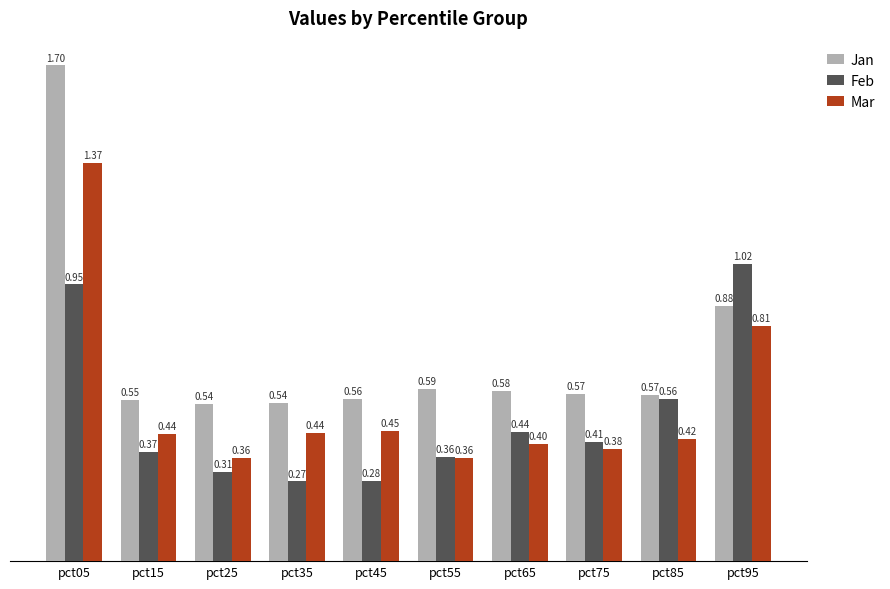

Which series has the largest total across all categories?

Jan